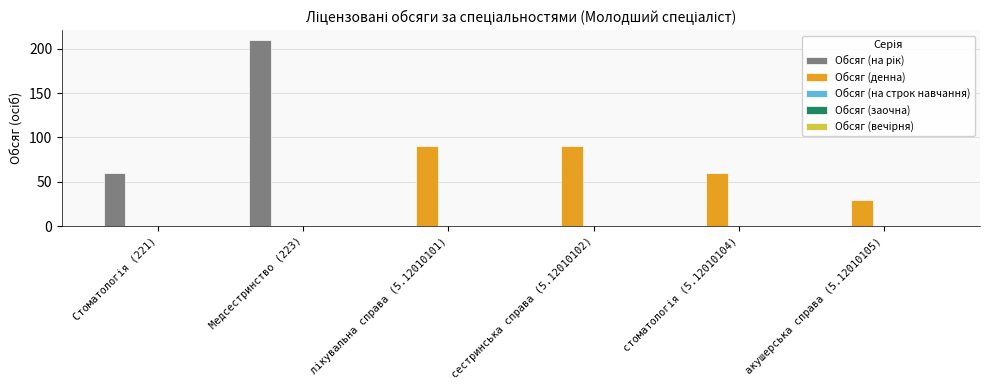

What is the total value across all series at сестринська справа (5.12010102)?

90